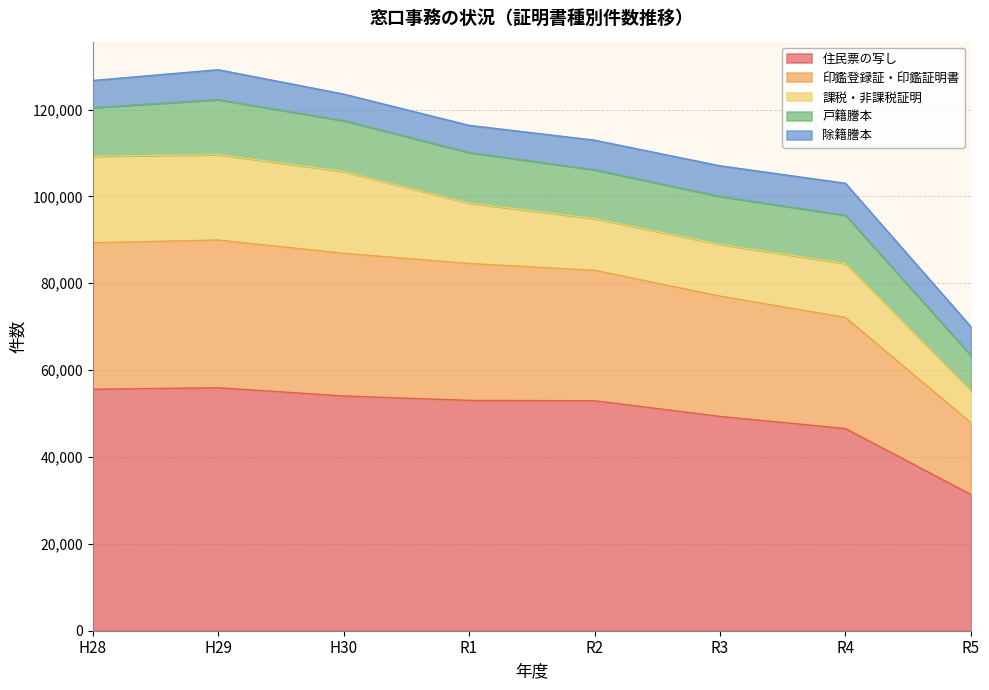

True or false: 住民票の写し and 除籍謄本 cross at least once.

False